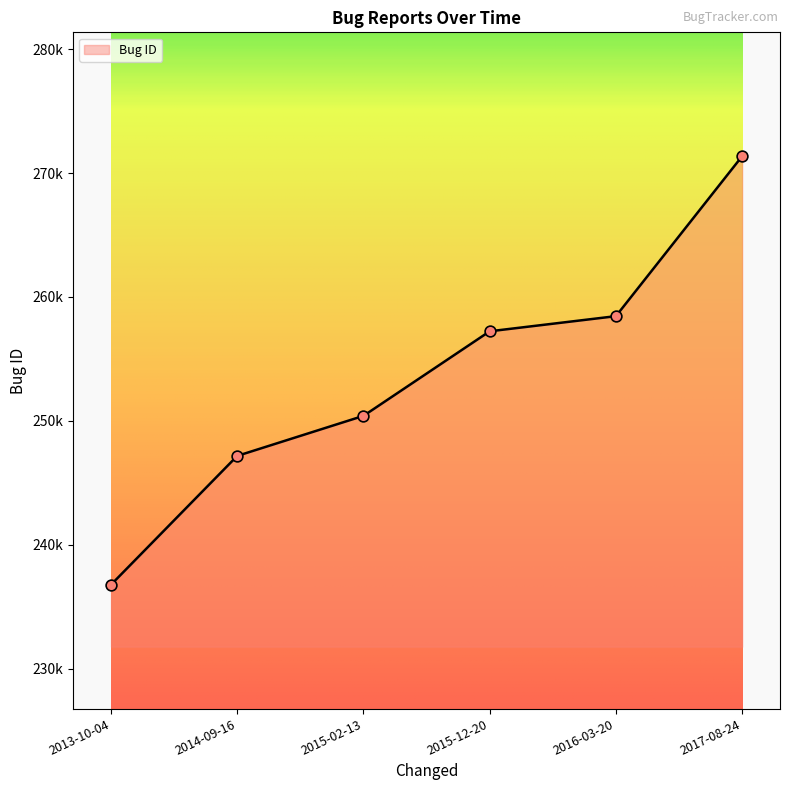

What is the change in value from 2015-12-20 to 2017-08-24?

+14135